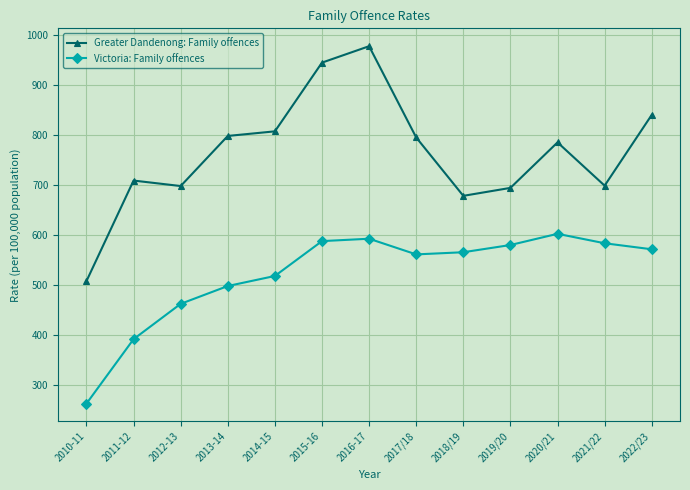

Is the value of Greater Dandenong: Family offences at 2022/23 greater than the value of Victoria: Family offences at 2020/21?

Yes